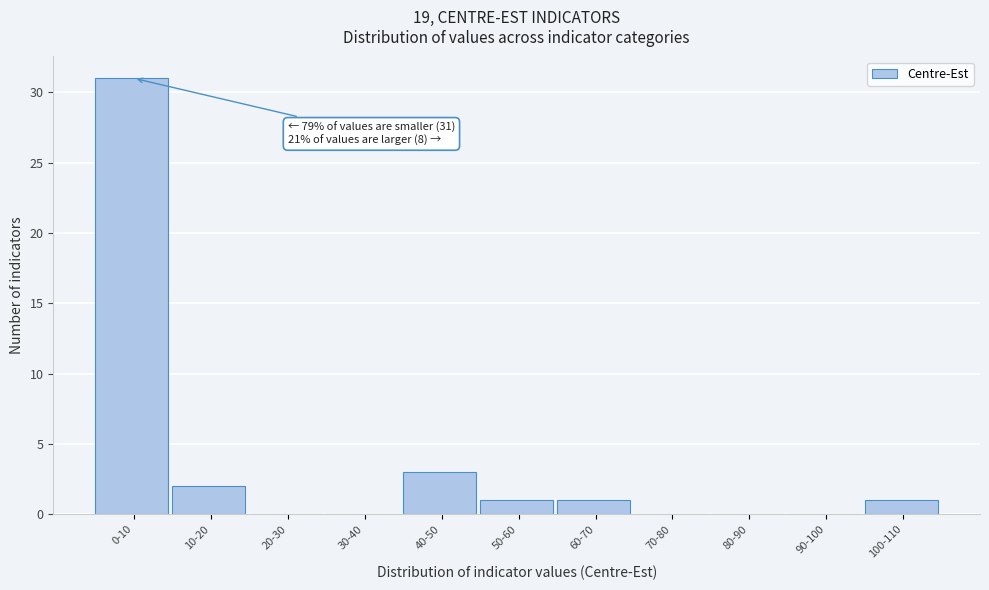

Reading left to right, list all the values displayed in this chart.

0-10=31	10-20=2	20-30=0	30-40=0	40-50=3	50-60=1	60-70=1	70-80=0	80-90=0	90-100=0	100-110=1